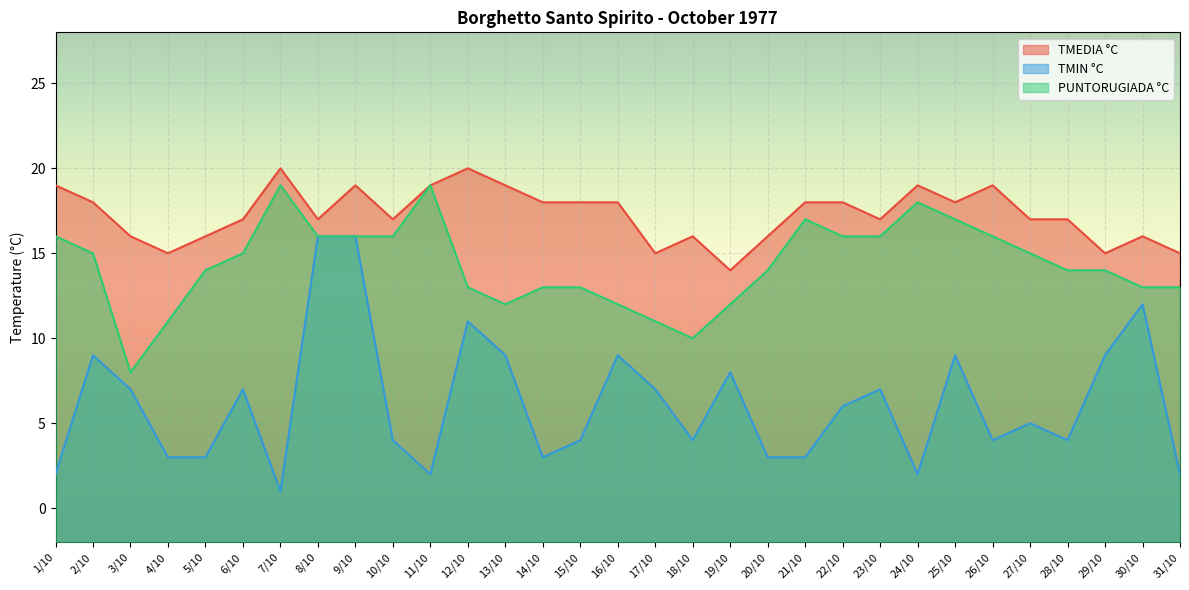

Rank the categories by PUNTORUGIADA °C value from lowest to highest.

3/10, 18/10, 4/10, 17/10, 13/10, 16/10, 19/10, 12/10, 14/10, 15/10, 30/10, 31/10, 5/10, 20/10, 28/10, 29/10, 2/10, 6/10, 27/10, 1/10, 8/10, 9/10, 10/10, 22/10, 23/10, 26/10, 21/10, 25/10, 24/10, 7/10, 11/10